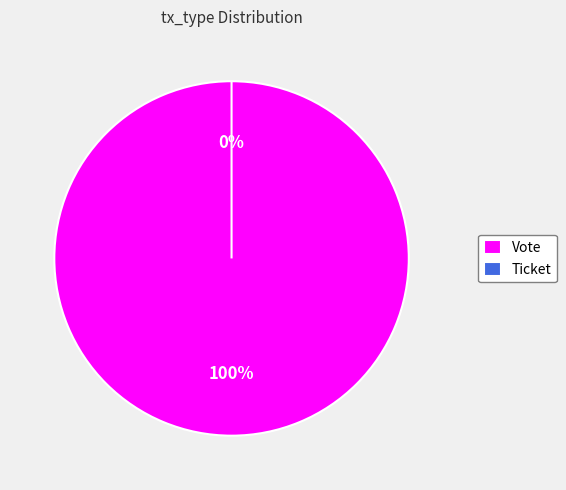

What is the total percentage of Ticket and Vote?

100.0%